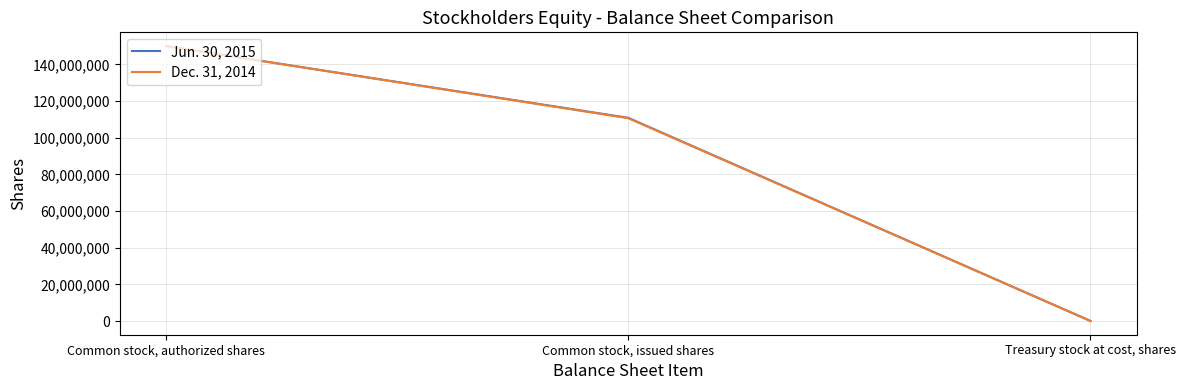

At which label is Jun. 30, 2015 closest to 75026779?

Common stock, issued shares